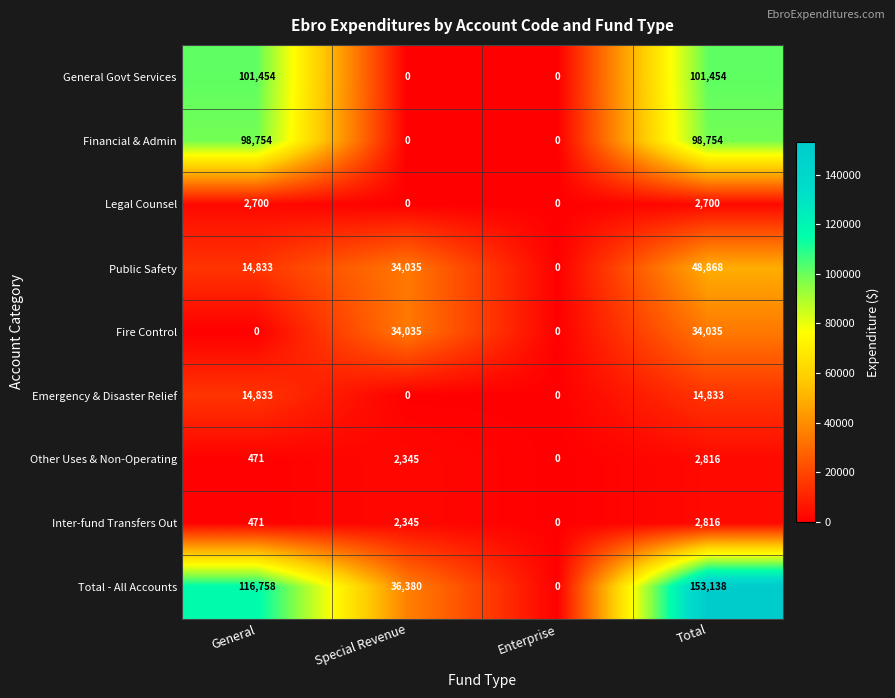

How many values in General Govt Services are above zero?

2